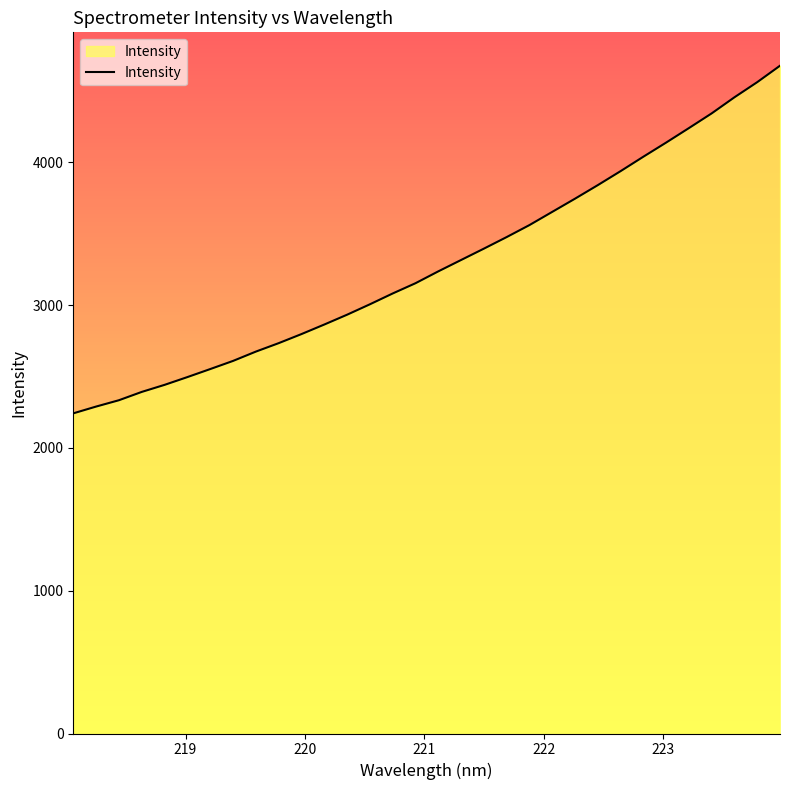

What is the smallest value displayed?

2241.7